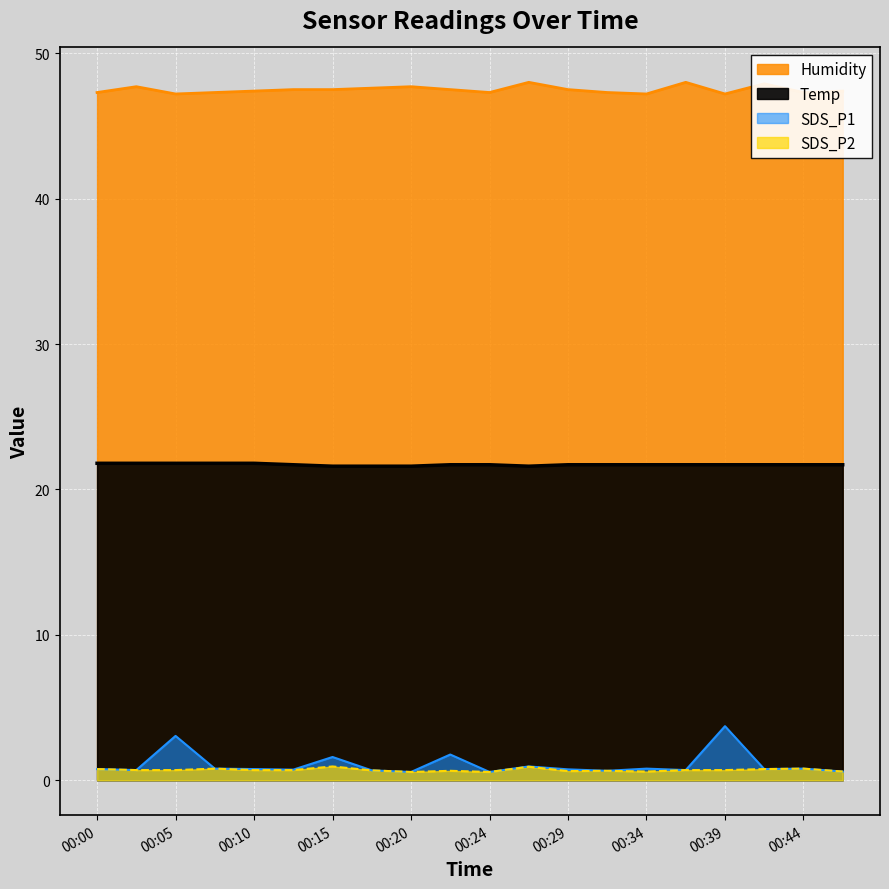

At which label is Humidity closest to 47?

00:05